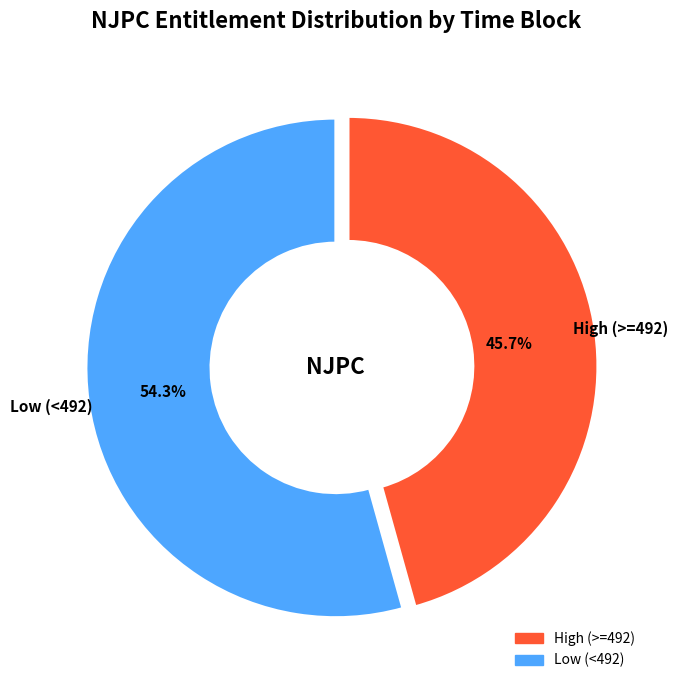

How many segments does this pie chart have?

2